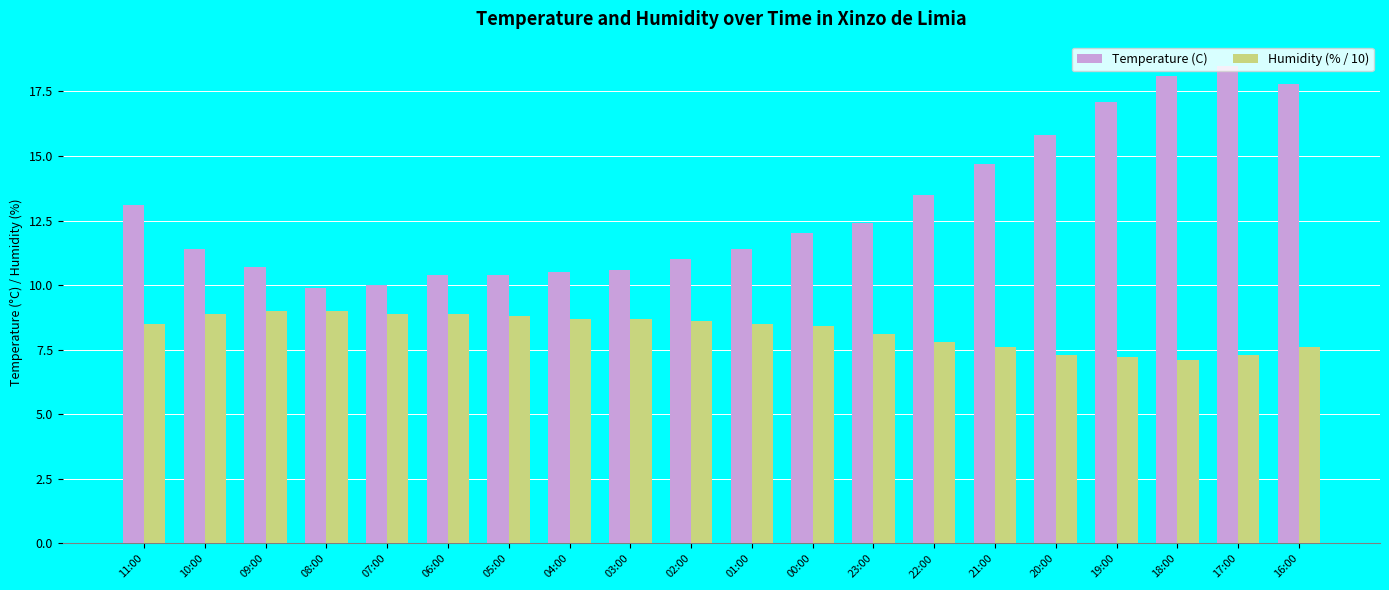

What is the value of the Temperature (C) bar at the 13th from the left?

12.4